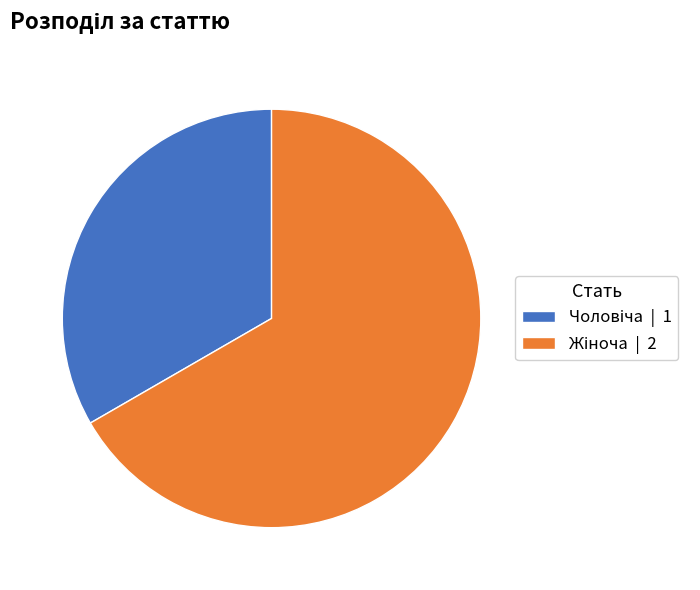

Is there a majority slice in this chart?

Yes